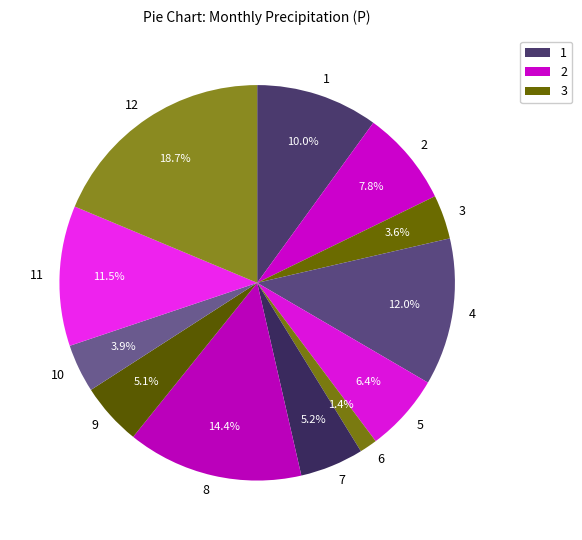

What is the ratio of the value at 5 to the value at 10?

1.6